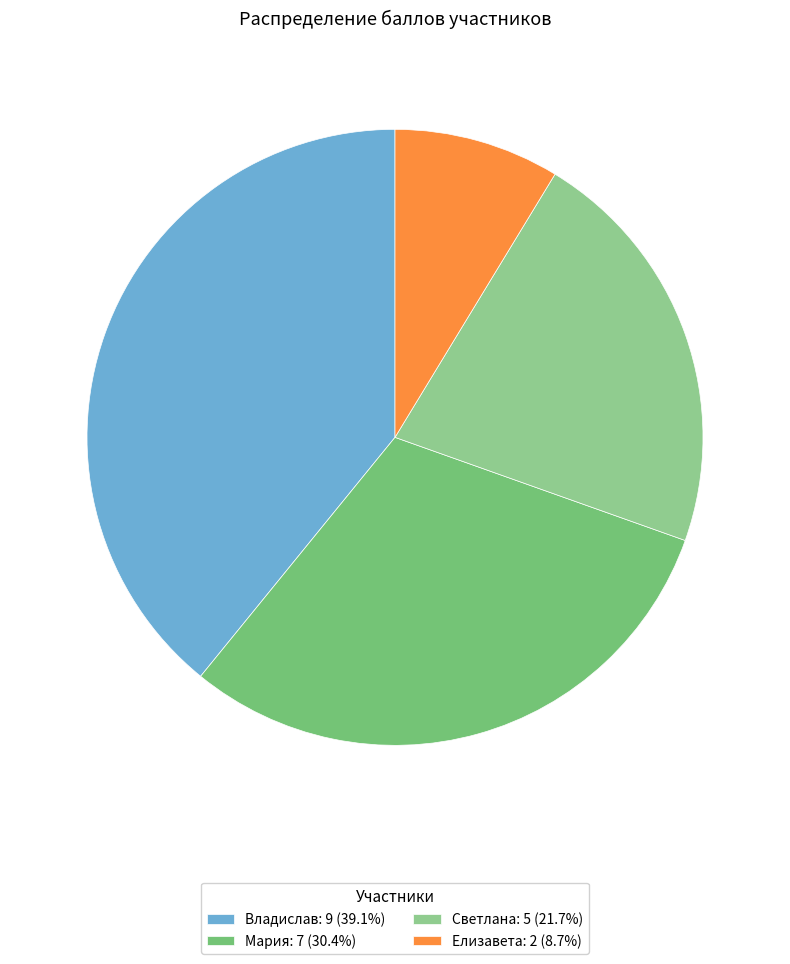

Count the number of slices in the pie.

4